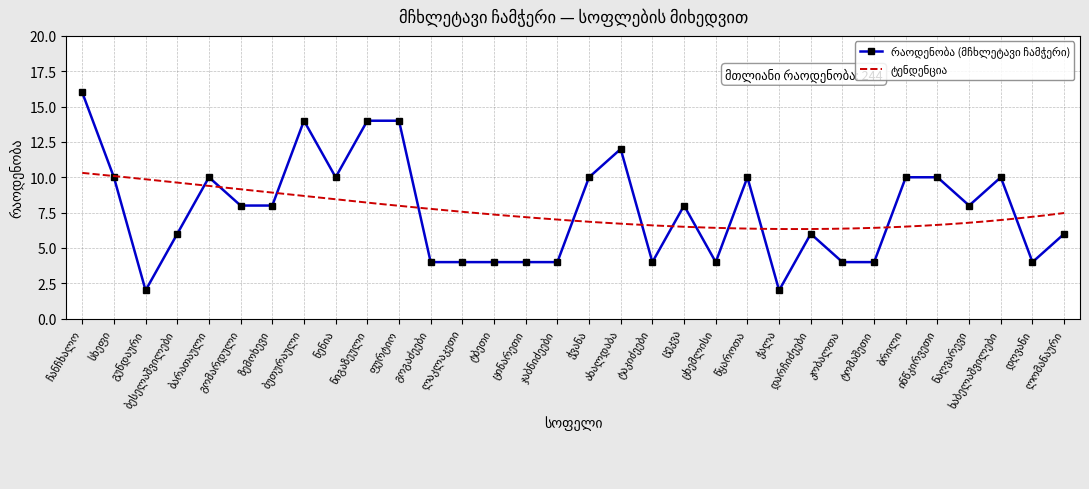

What is the sum of all values?

244